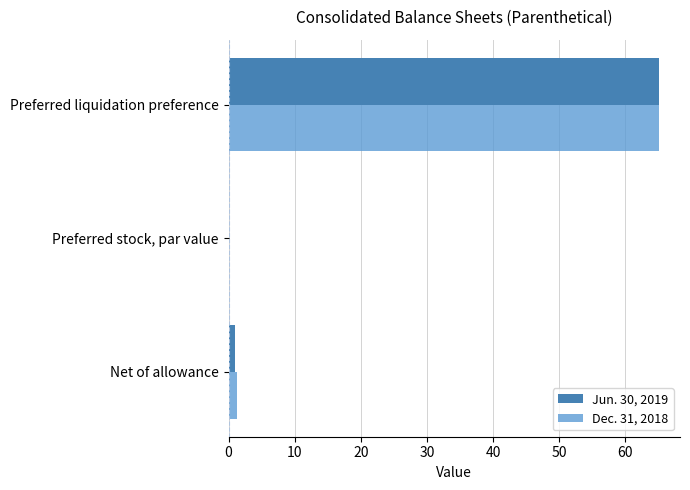

What are all the series names shown in the legend?

Jun. 30, 2019, Dec. 31, 2018